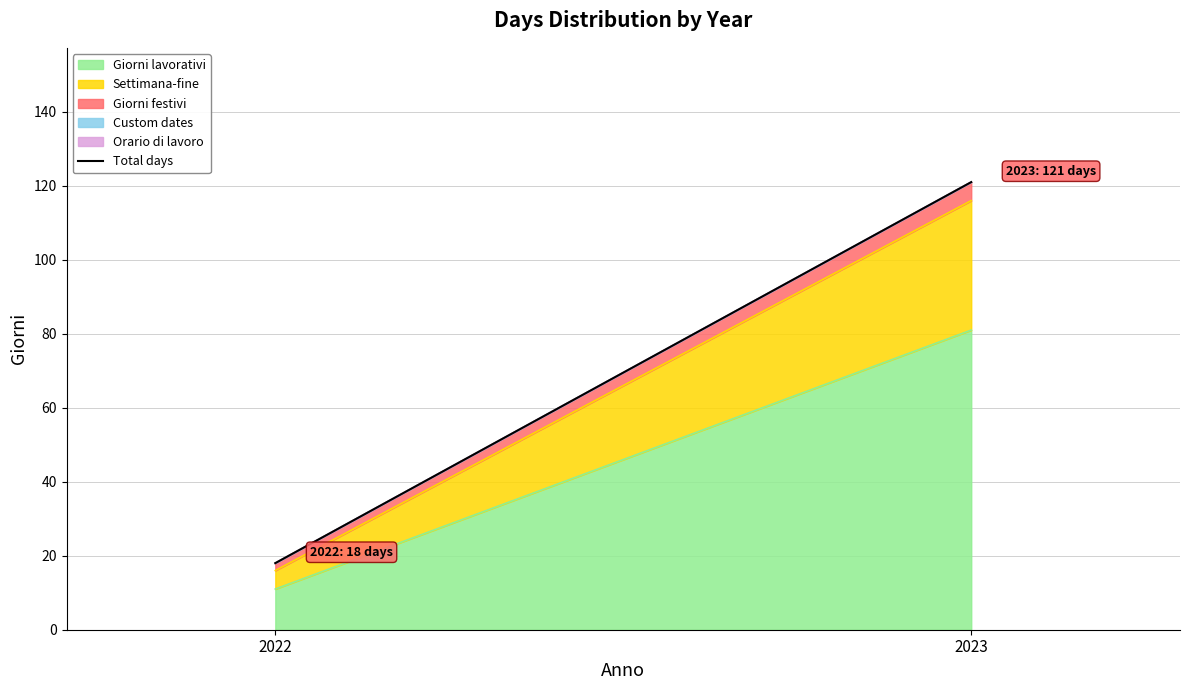

What is the change in value from 2022 to 2023?

+103